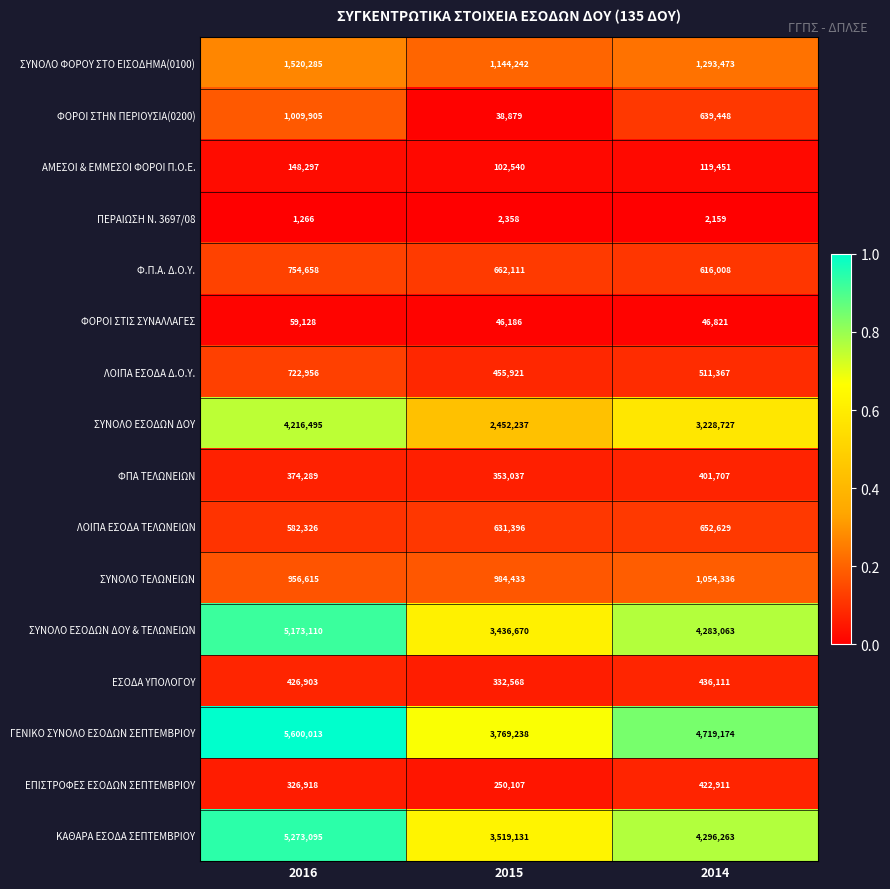

Which series has the largest total across all categories?

ΓΕΝΙΚΟ ΣΥΝΟΛΟ ΕΣΟΔΩΝ ΣΕΠΤΕΜΒΡΙΟΥ